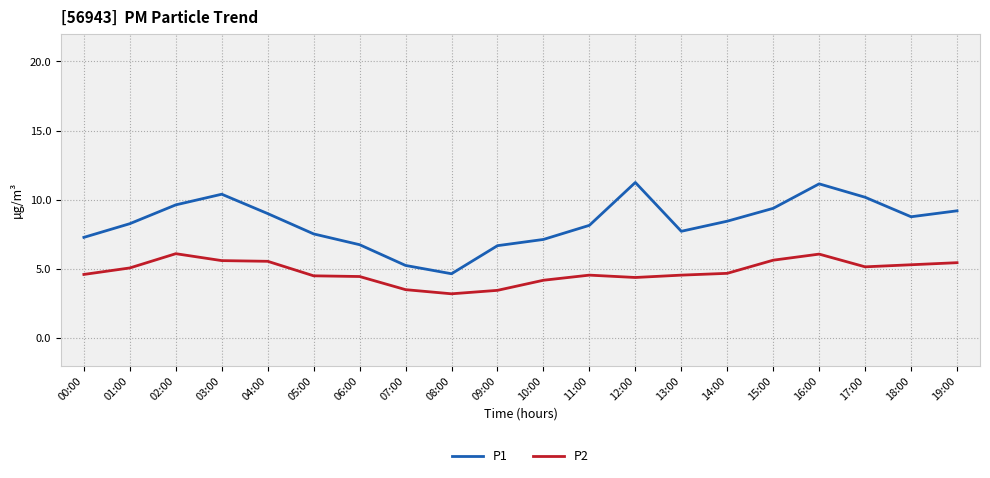

Is the value of P1 at 04:00 greater than the value of P2 at 01:00?

Yes